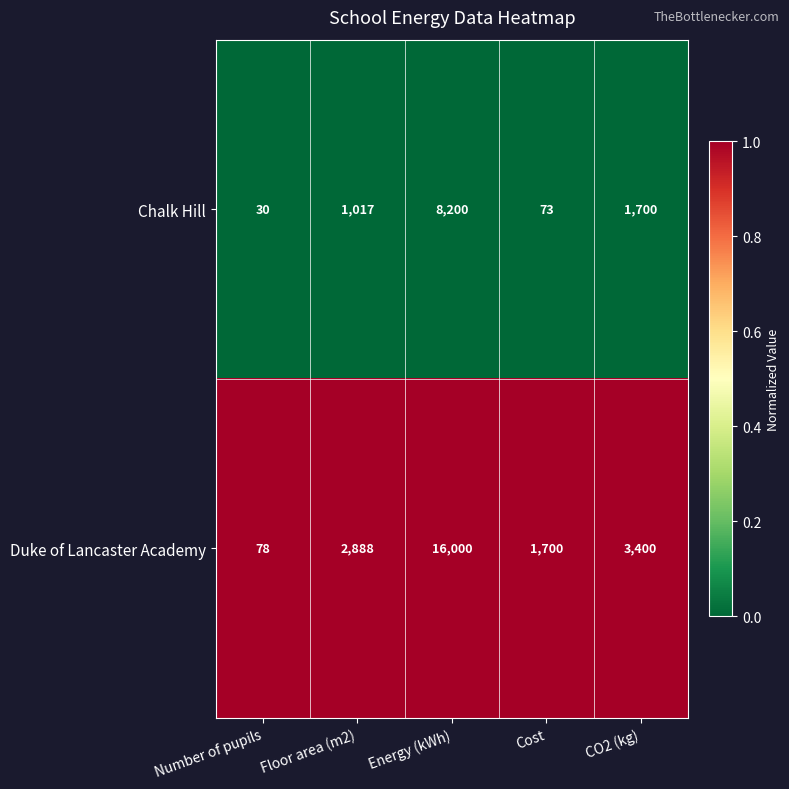

Which series has the largest total across all categories?

Duke of Lancaster Academy